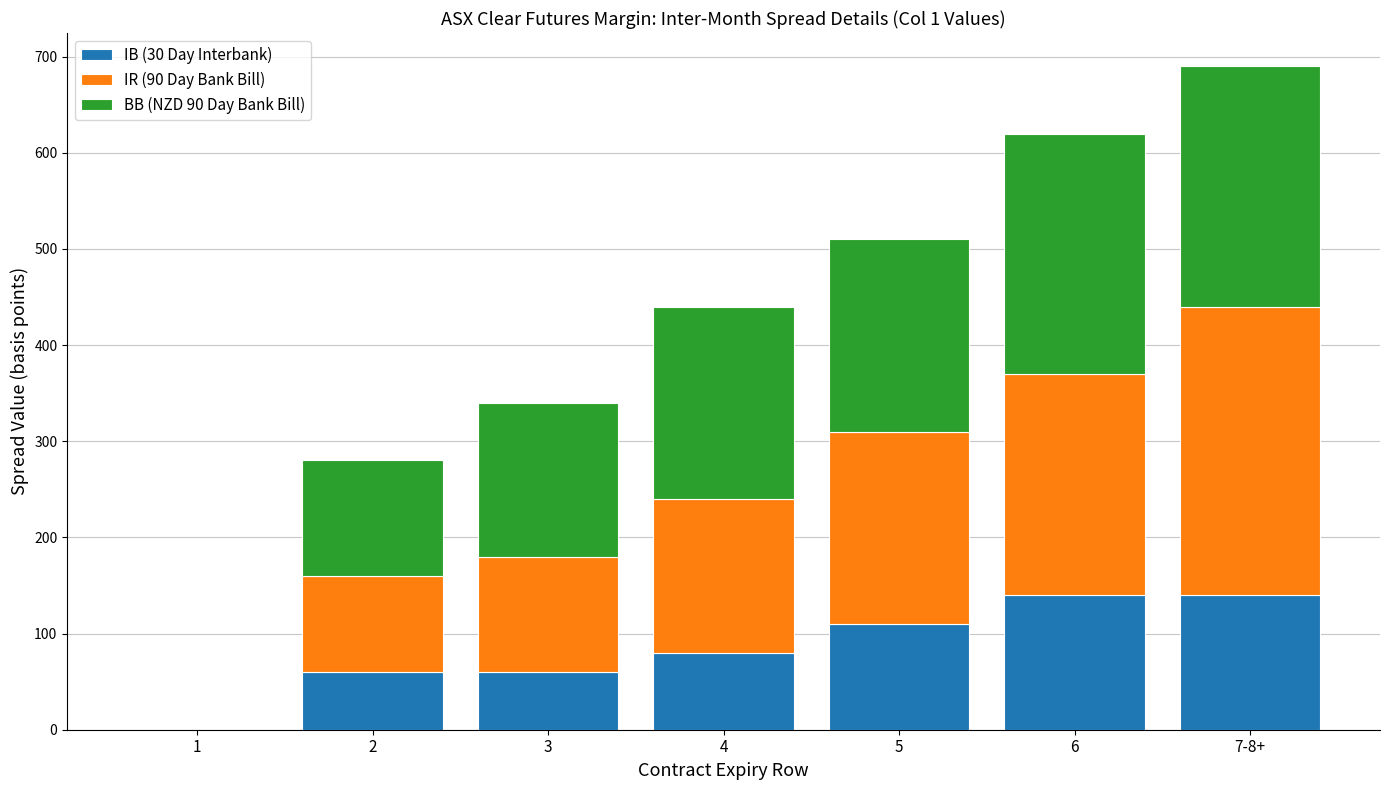

The value of IB (30 Day Interbank) at 2 is 17. True or false?

False